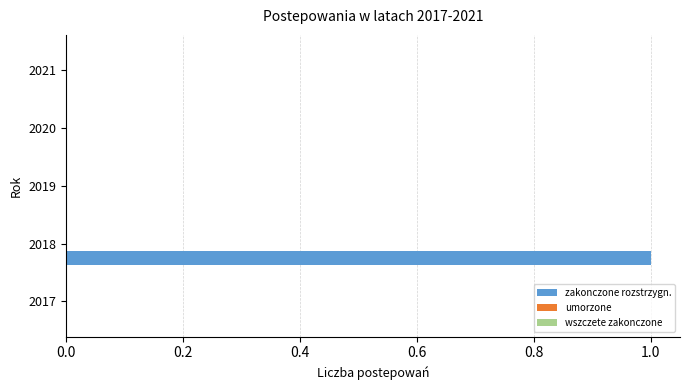

How many series are shown in this chart?

1